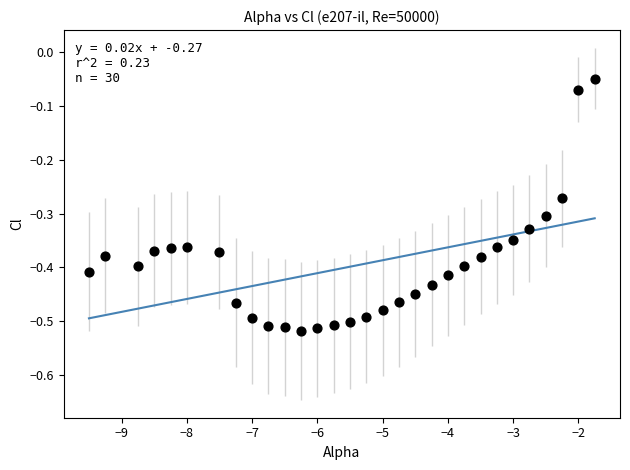

What is the range of Y values (max minus min)?

0.5